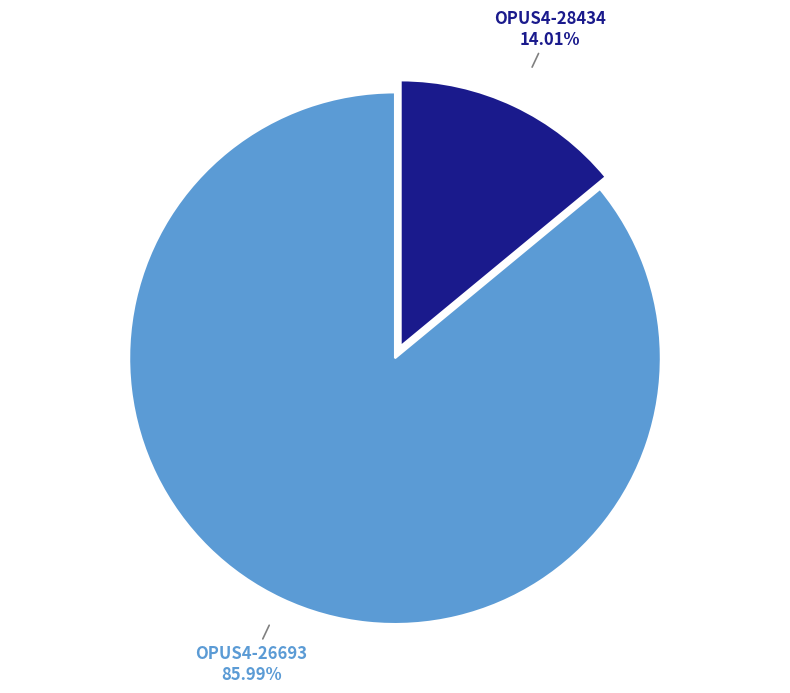

To the nearest percent, what is the average slice percentage?

50%